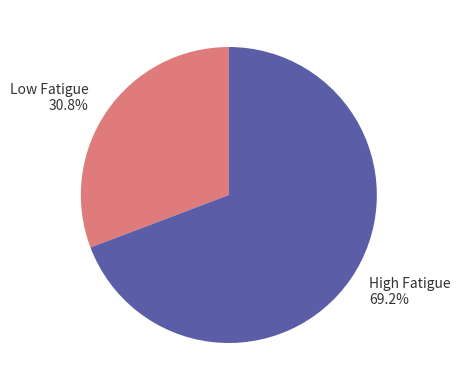

Approximately how many times larger is the value at High Fatigue 69.2% compared to Low Fatigue 30.8%?

2.2